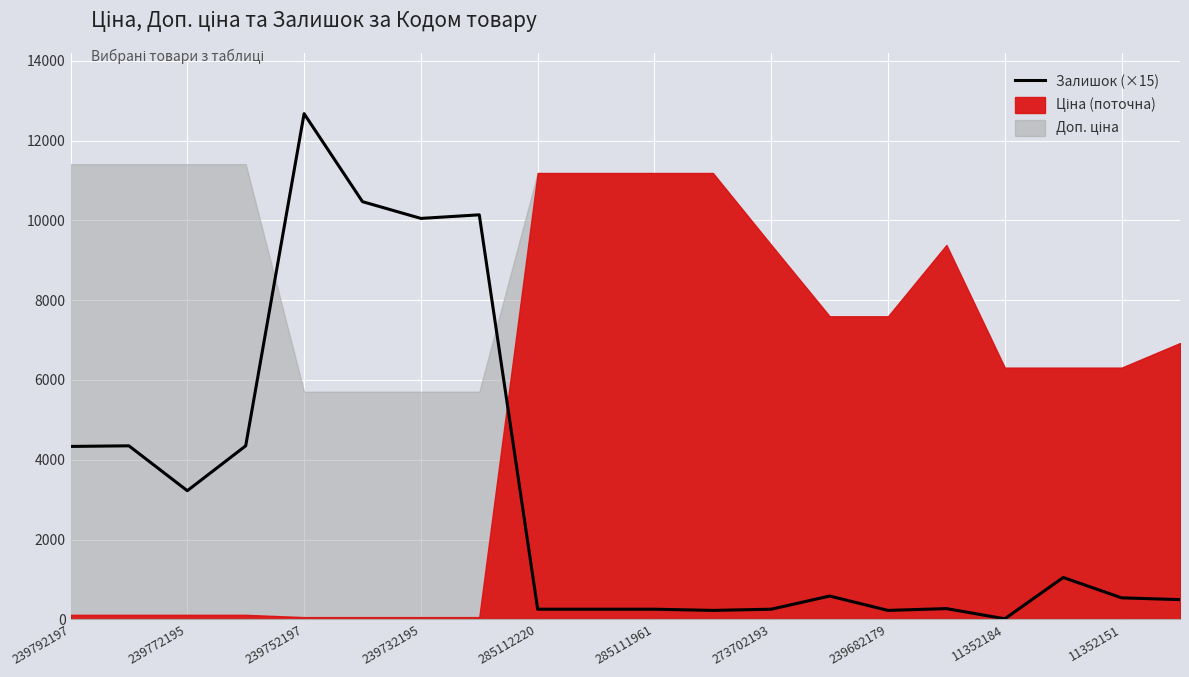

Reading left to right, transcribe all the data shown in this chart.

4335	4350	3225	4350	12675	10470	10050	10140	255	255	255	225	255	585	225	270	15	1050	540	495